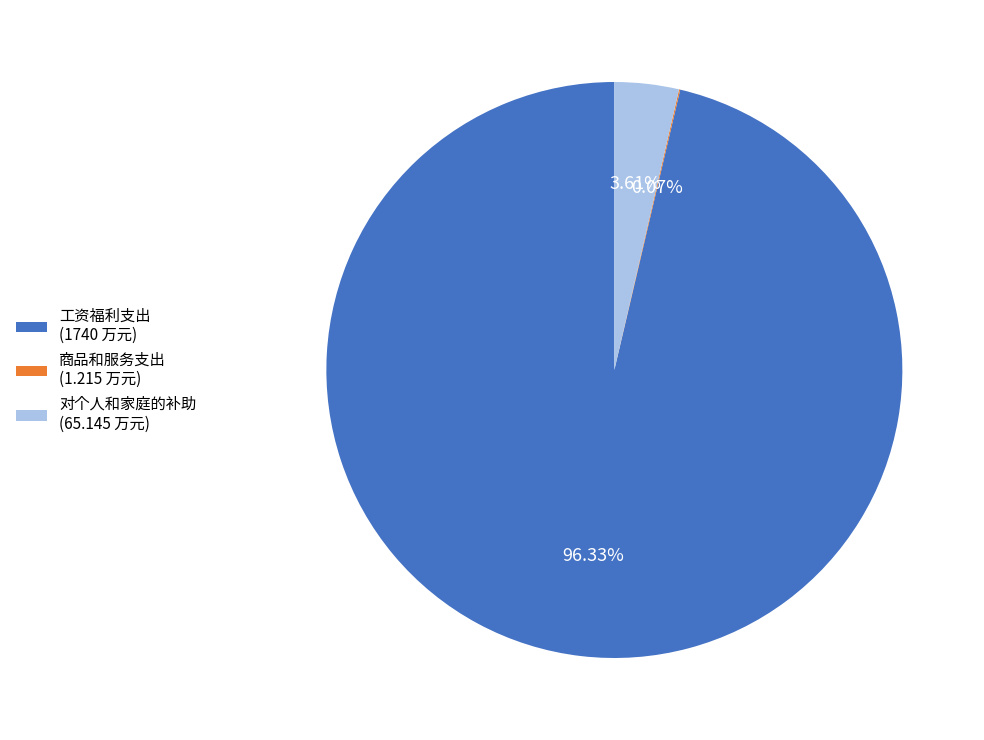

To the nearest percent, what percentage of the pie is 工资福利支出?

96%